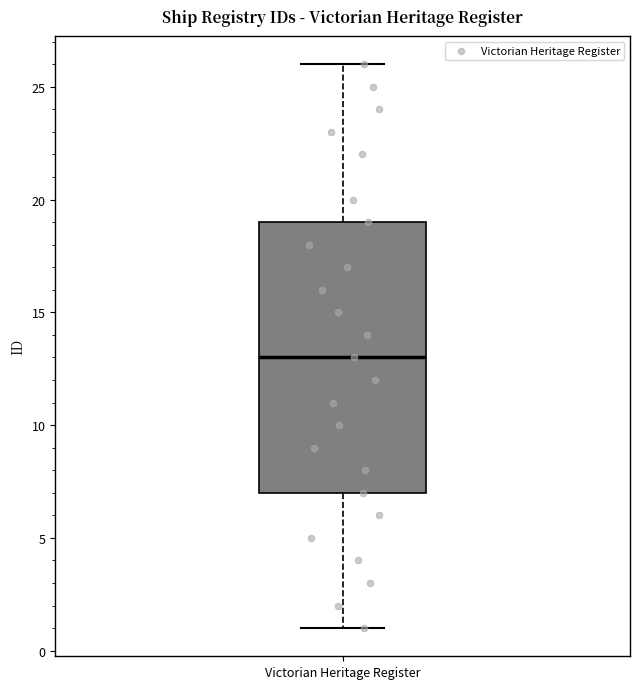

Read this box plot against the y-axis: the position of the median line, the range covered by the box, and the ends of both whiskers. The values are not printed on the chart, so give them approximately, as read against the axis.

median 13, box 7 to 19, whiskers 1 to 26